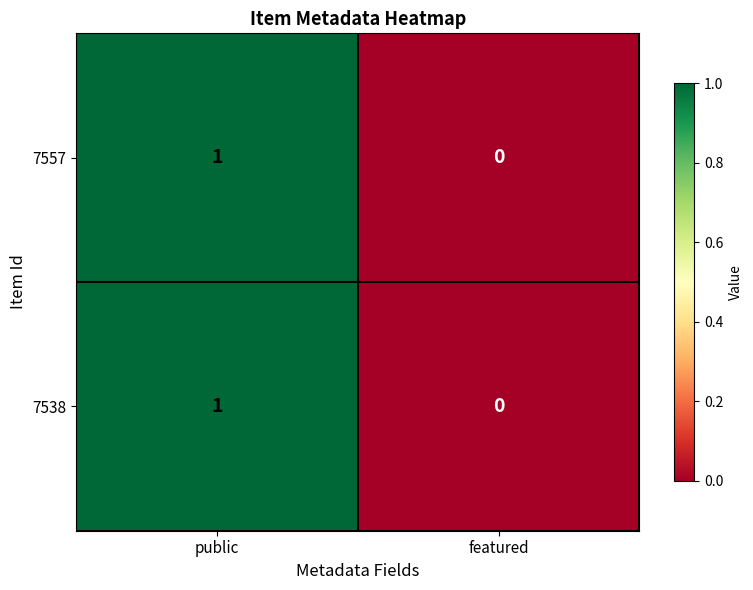

Which category has the lowest value across all series?

featured